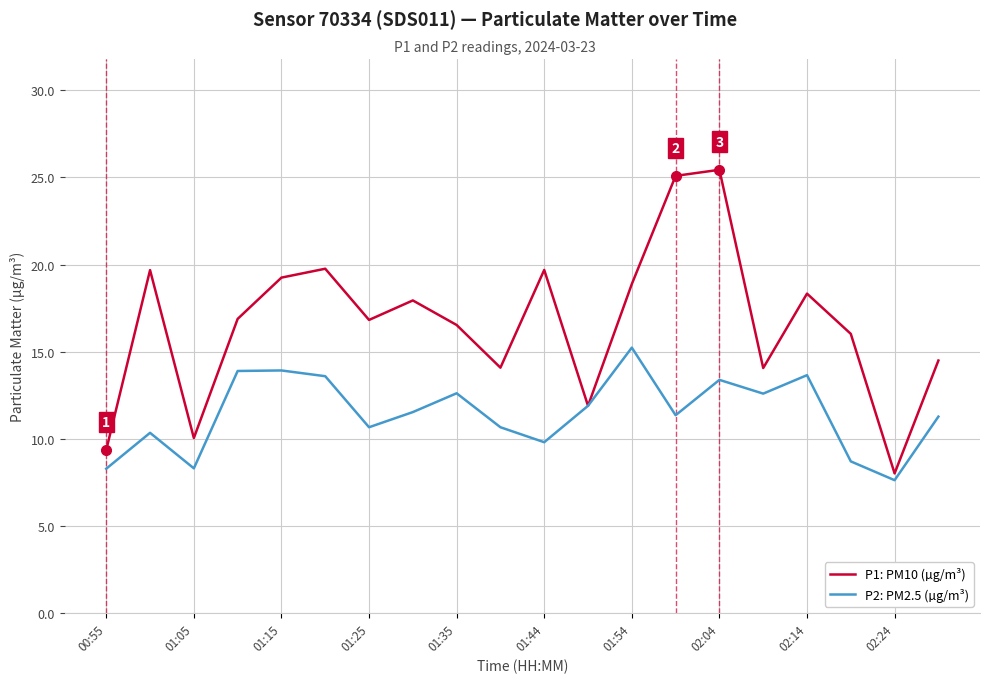

Is this an area chart (filled region under the line)?

No